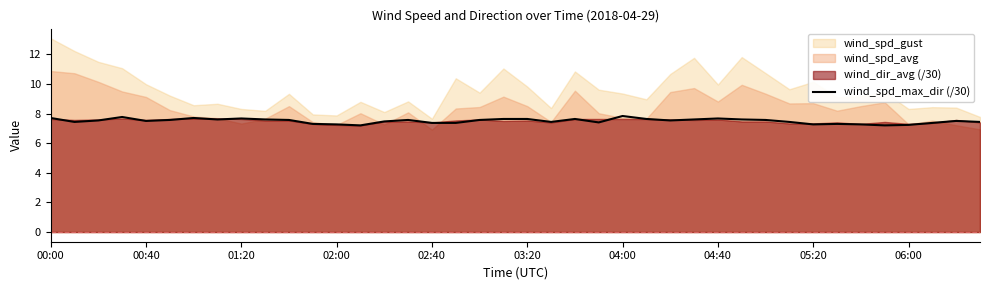

How many points are higher than both their immediate neighbors (excluding endpoints)?

9